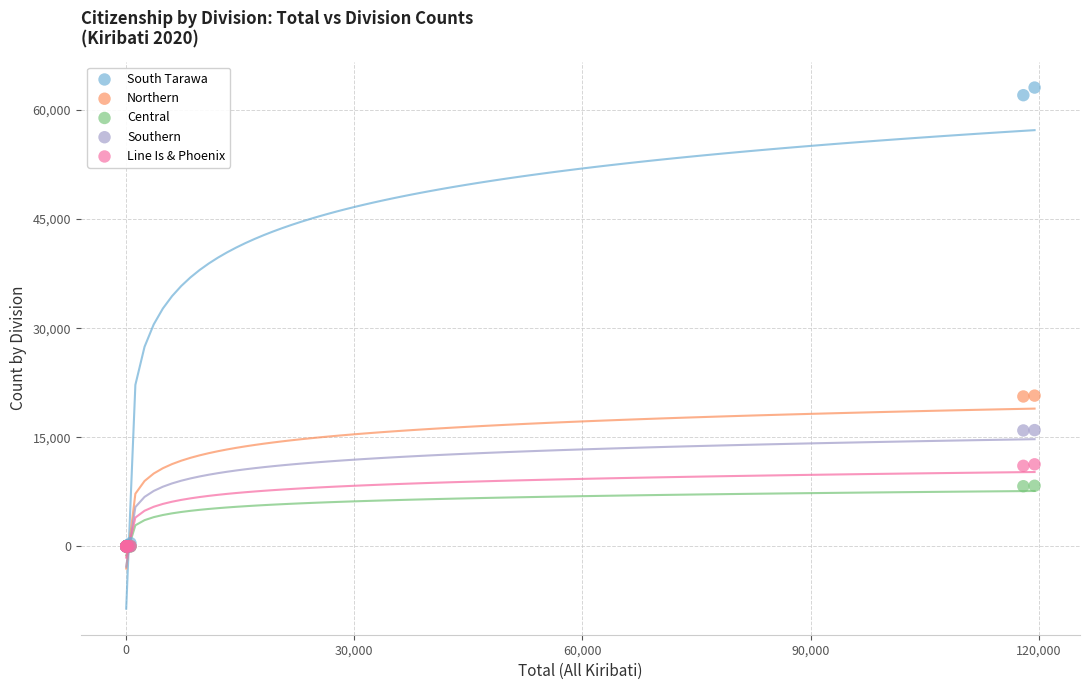

Which series has the widest spread of Y values?

South Tarawa